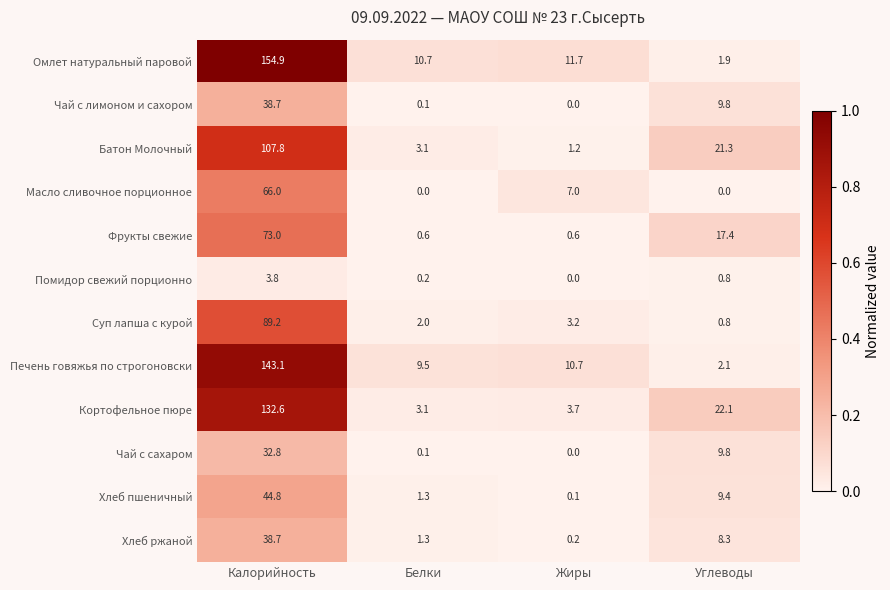

Is it true that Кортофельное пюре equals 4.1 at Белки?

False